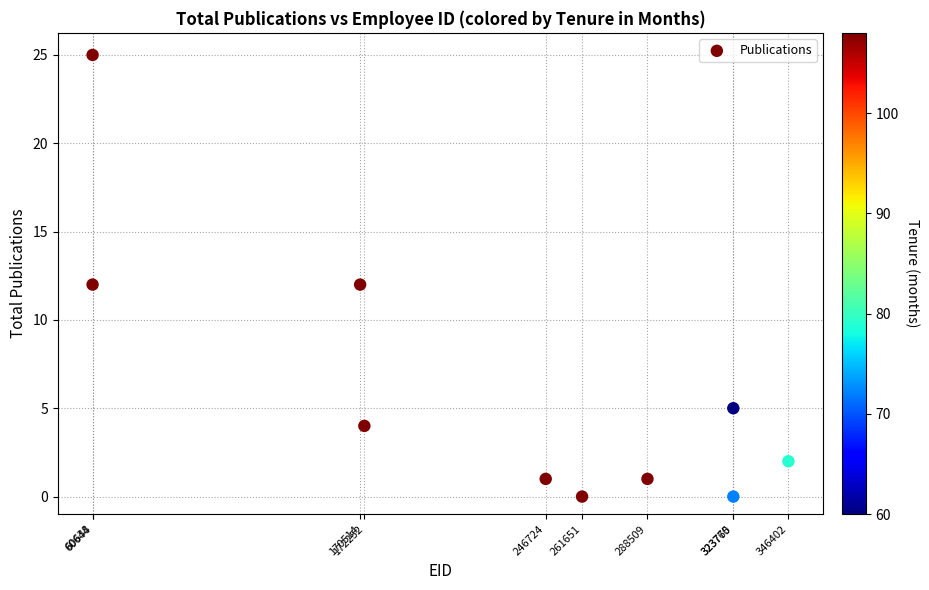

What is the average X value?

225487